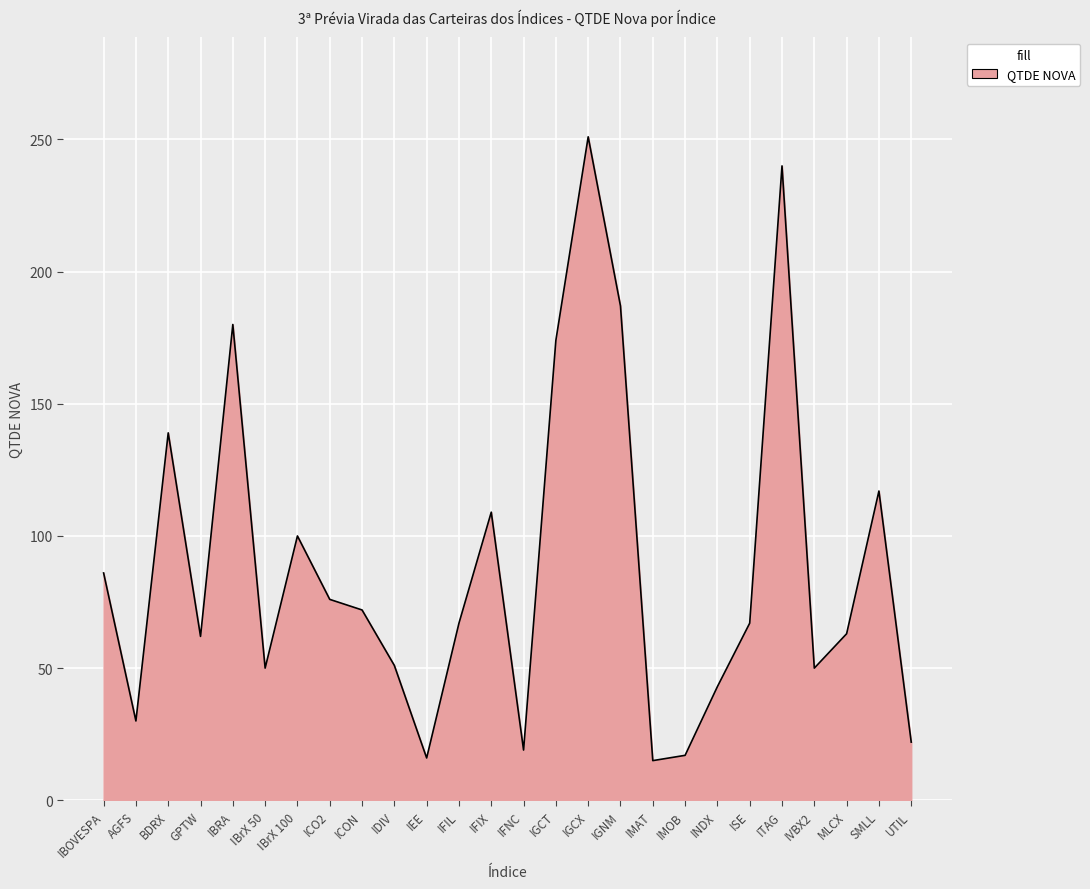

What is the minimum value shown in the chart?

15